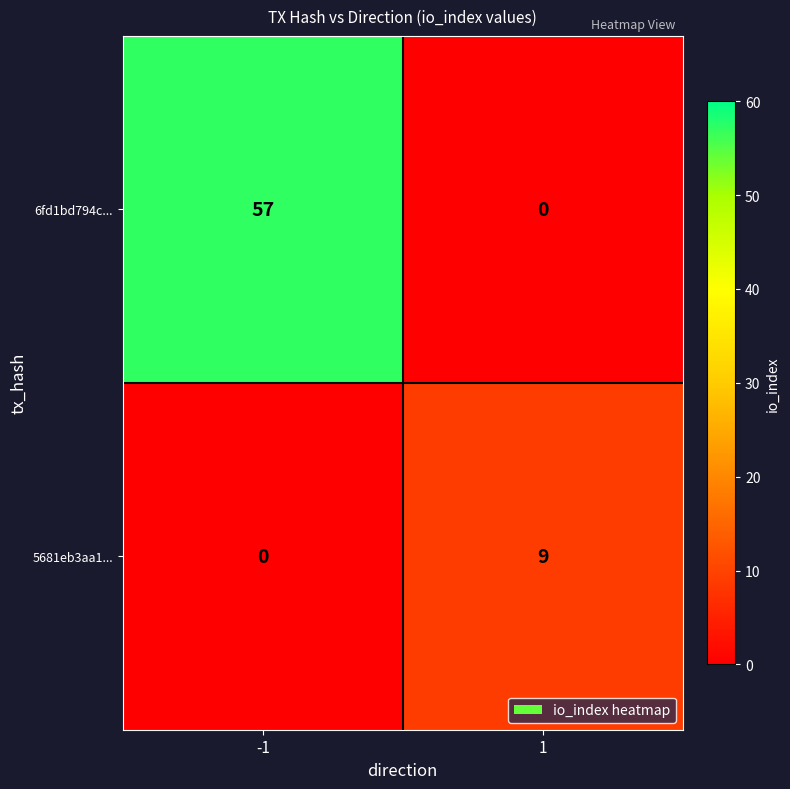

What is the approximate value of 6fd1bd794c... at -1?

57